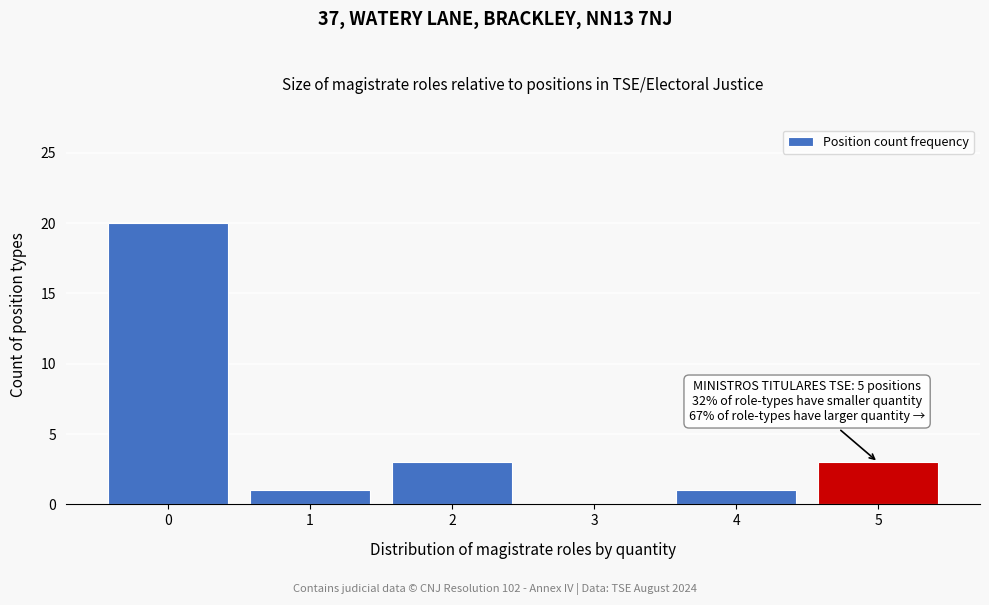

Over which range of the x-axis is the bar tallest?

-0.5 to 0.5